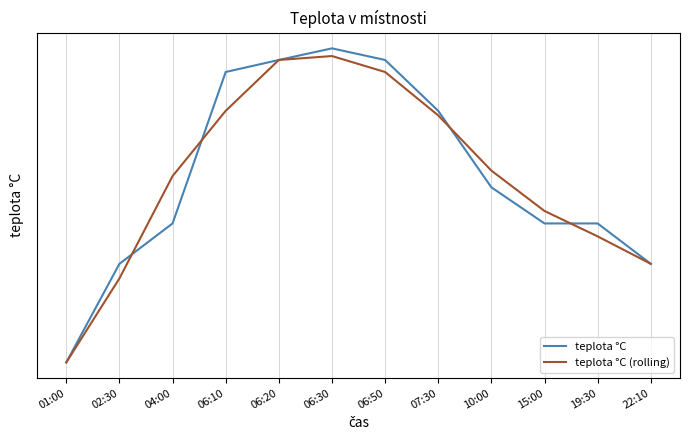

At which category is the sum across all series the highest?

06:30